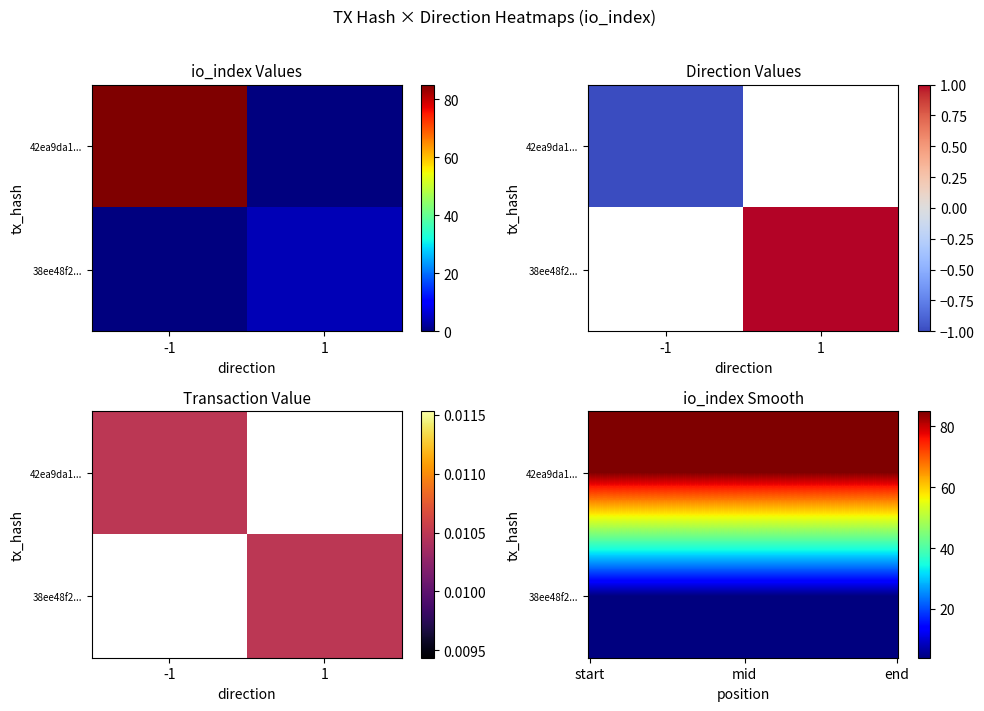

Reading left to right, extract all data points from this chart.

42ea9da13647b19684b190c196477456a9abe0a: direction=-1	io_index=85
38ee48f2d34dba7f57727dd7ea2fbb72e43d131: direction=1	io_index=4